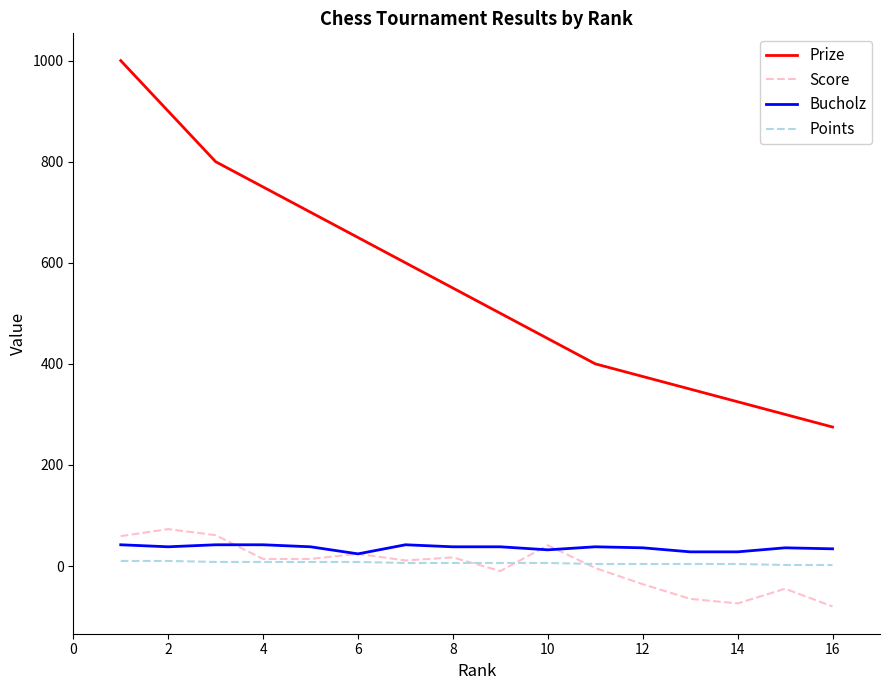

True or false: Prize and Points intersect in this chart.

False